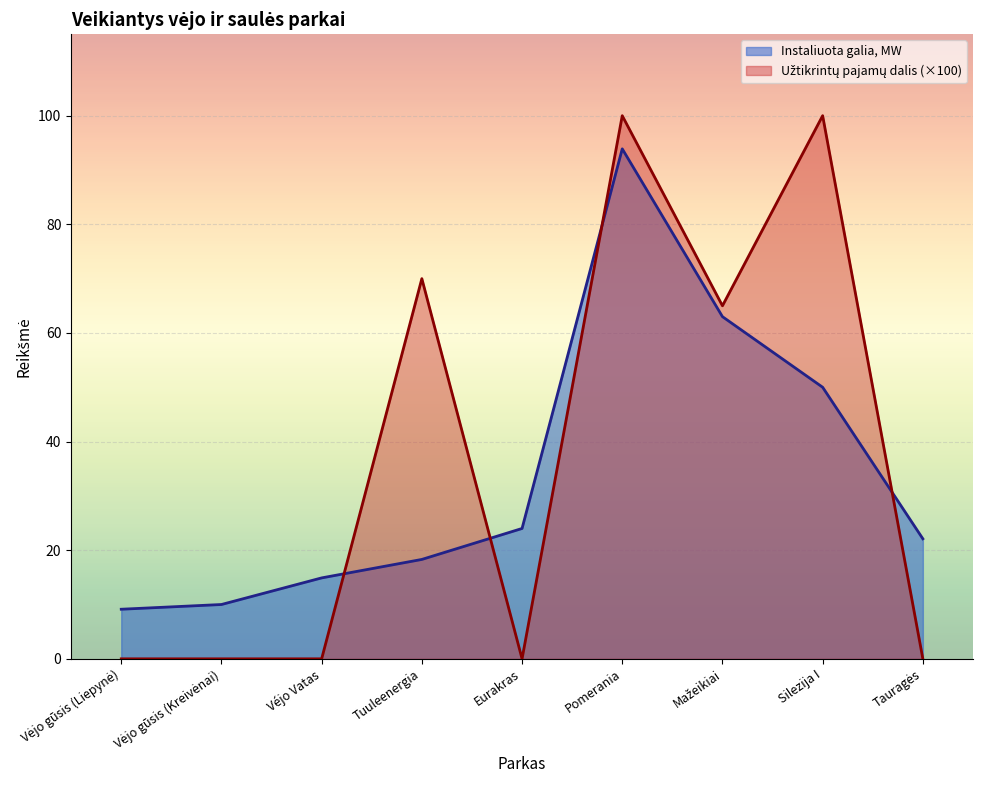

At which category is the sum across all series the highest?

Pomerania